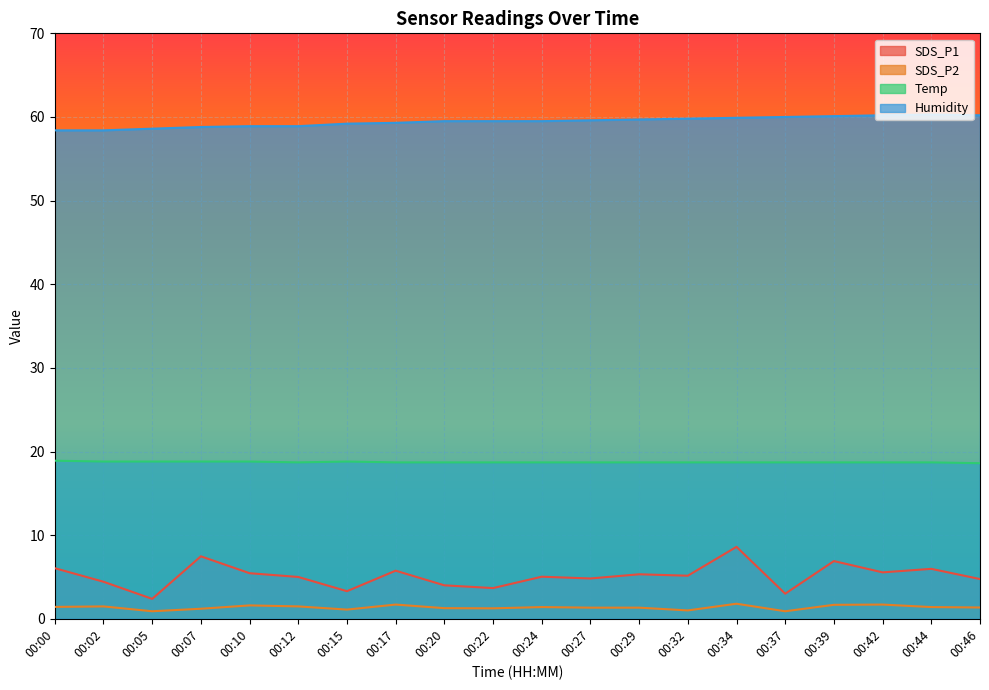

Which series has the largest range (max minus min)?

SDS_P1